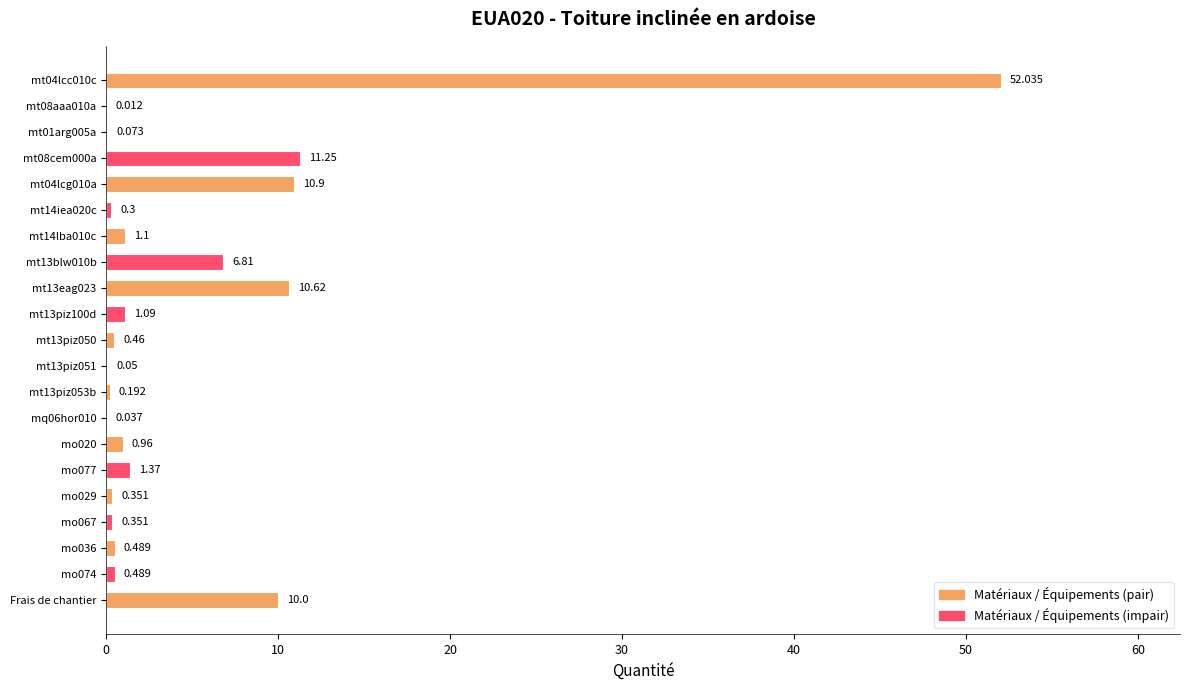

How many categories are shown in the chart?

21